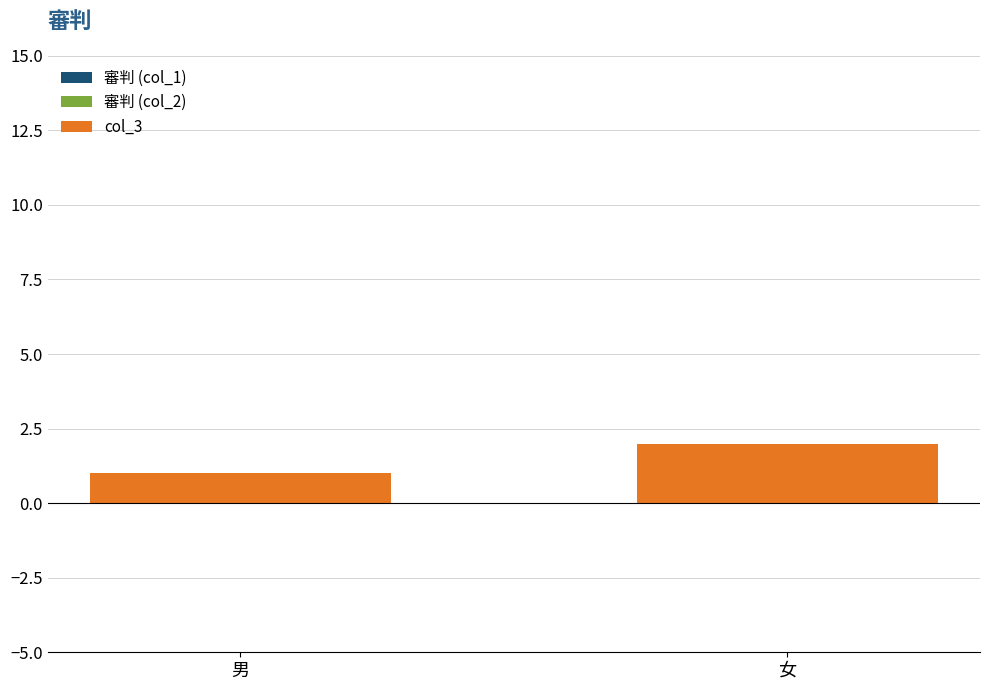

The chart shows a value of 3 at 女. True or false?

False